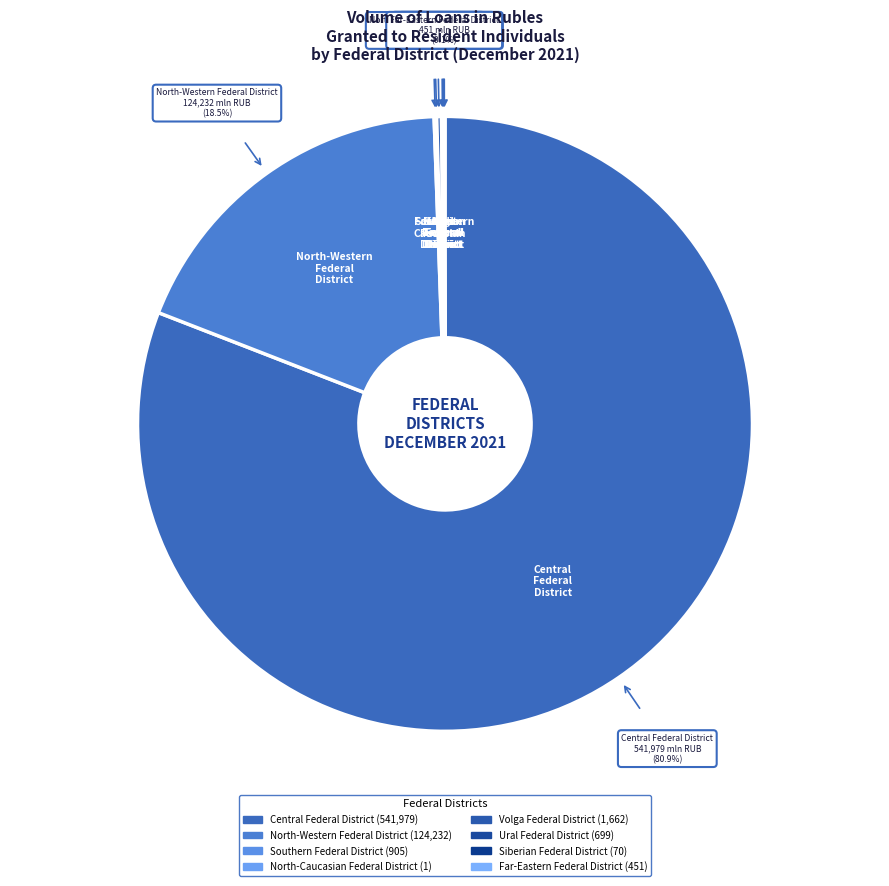

What percentage is NOT represented by North-Western Federal District?

81.5%